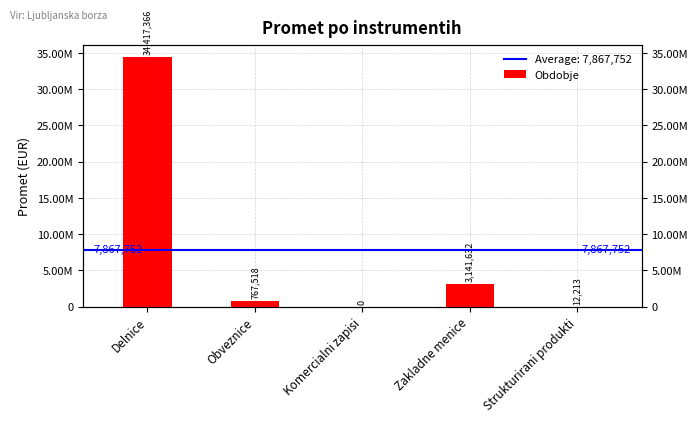

What is the label of the 4th bar from the left?

Zakladne menice